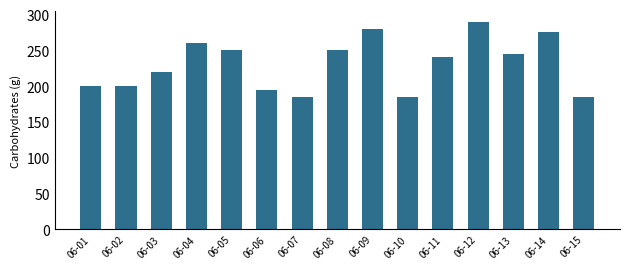

Reading left to right, transcribe all the data shown in this chart.

200	200	220	260	250	195	185	250	280	185	240	290	245	275	185